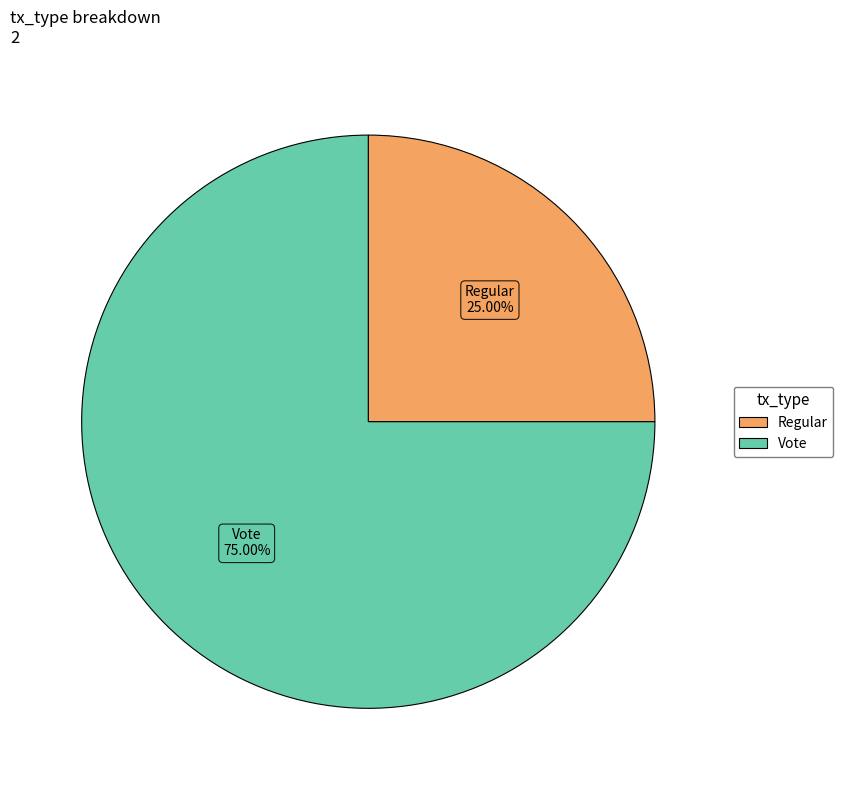

To the nearest percent, what percentage of the pie is Regular?

25%